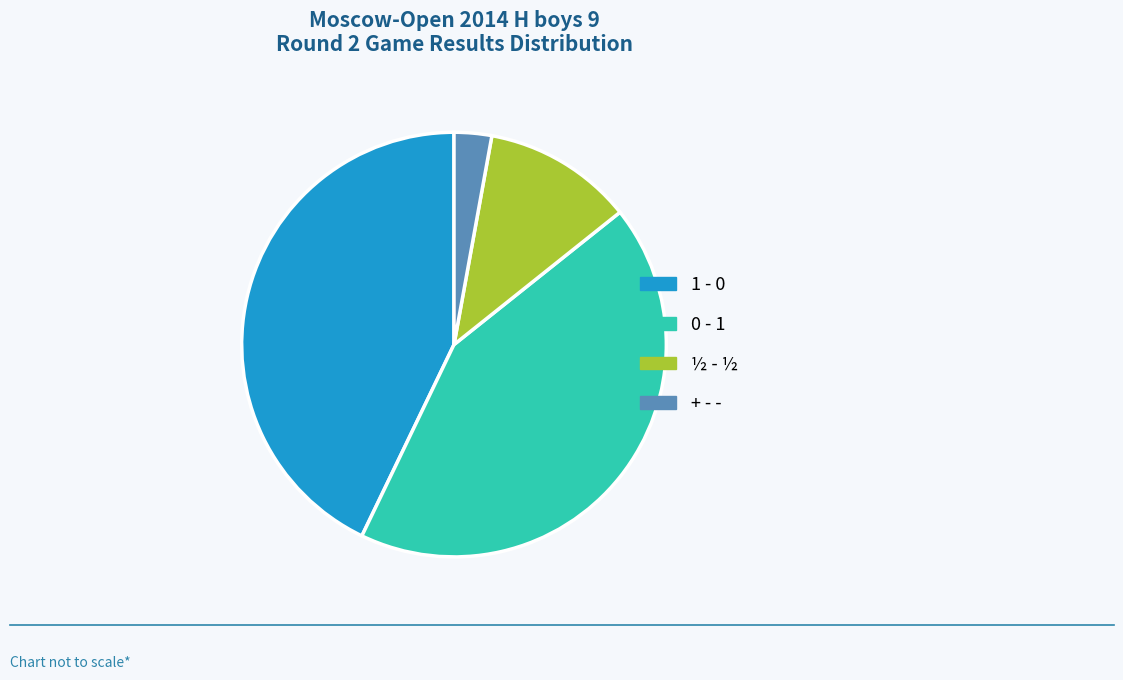

Is it true that 0 - 1 is 34% of the pie?

False